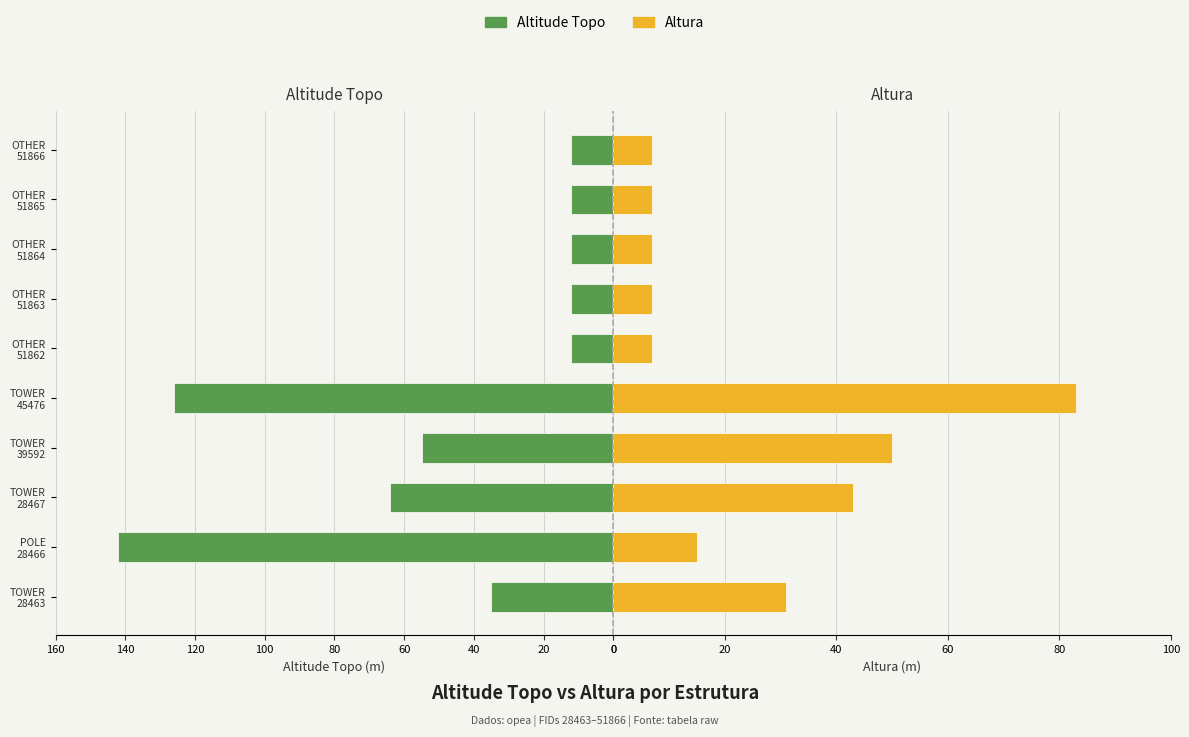

What is the difference between the maximum and minimum values in the Altura series?

76